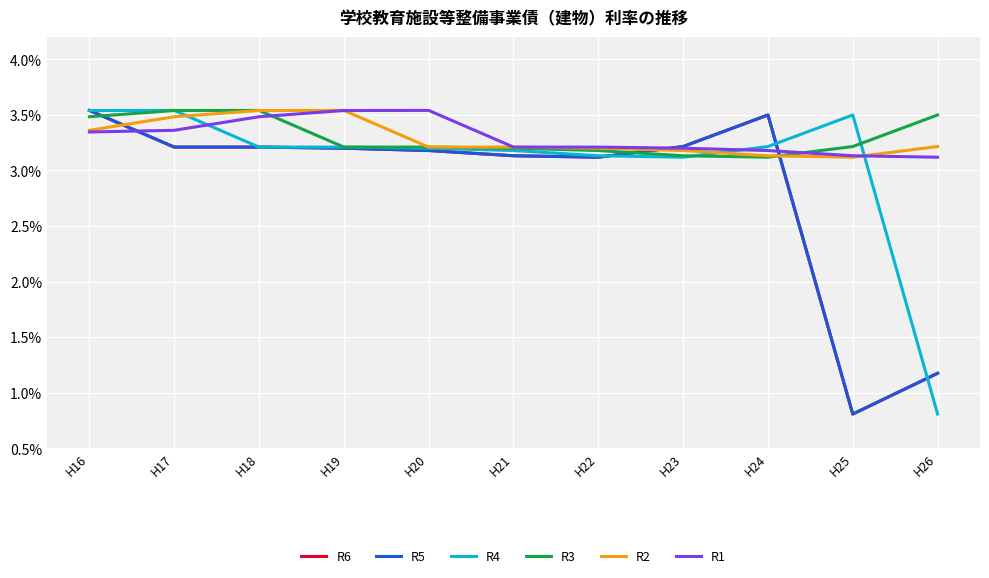

Between which two adjacent categories do R4 and R6 first intersect?

H16 and H17